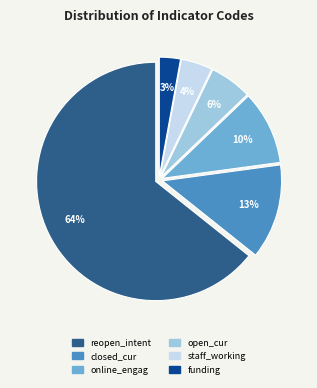

Is it true that closed_cur is 21% of the pie?

False